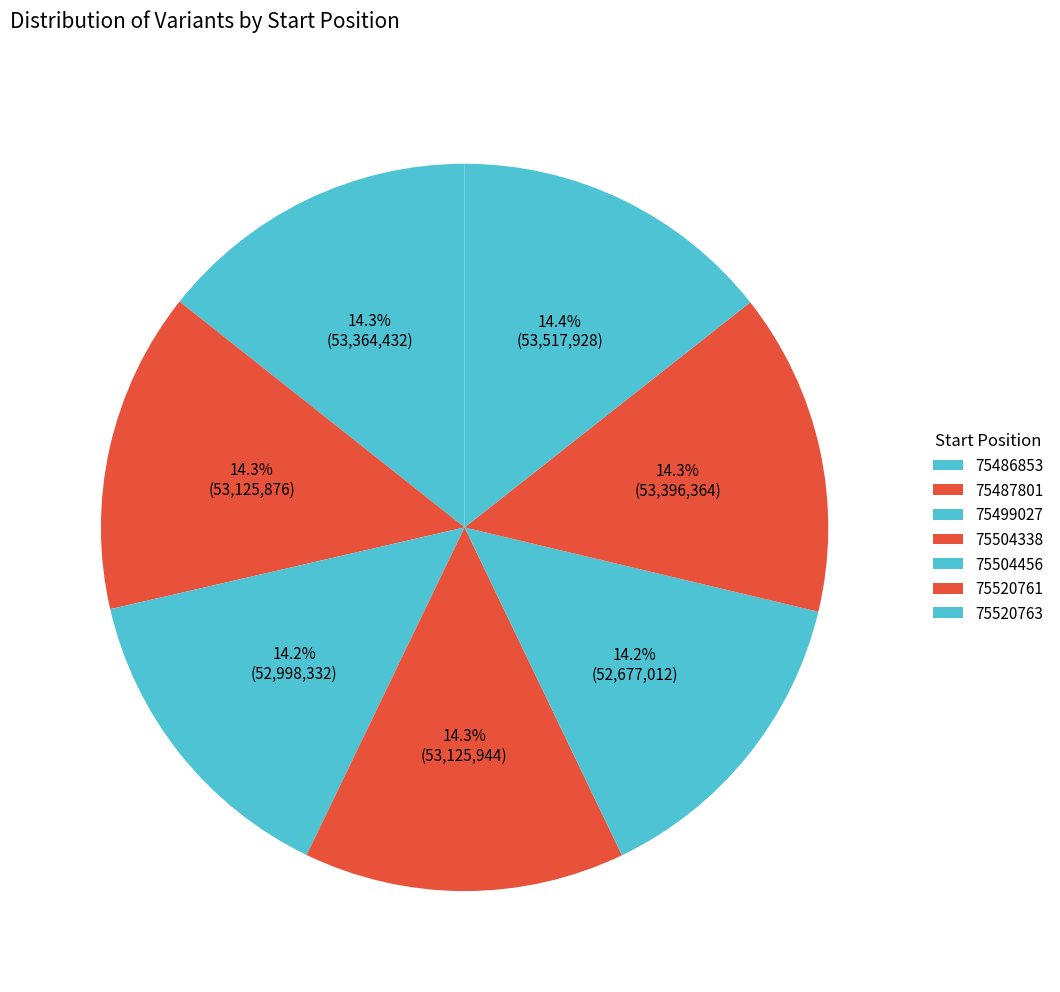

To the nearest percent, what portion does 75520763 represent?

14%